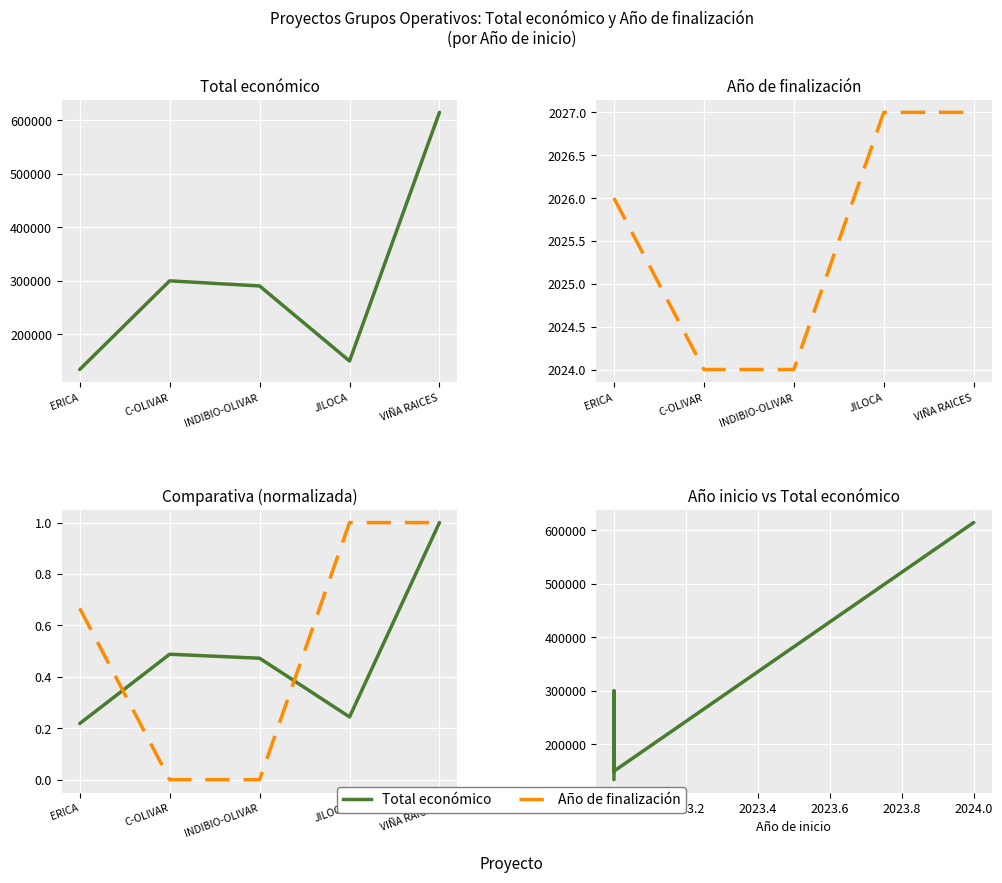

Which label corresponds to the largest value in the chart?

VIÑA RAICES